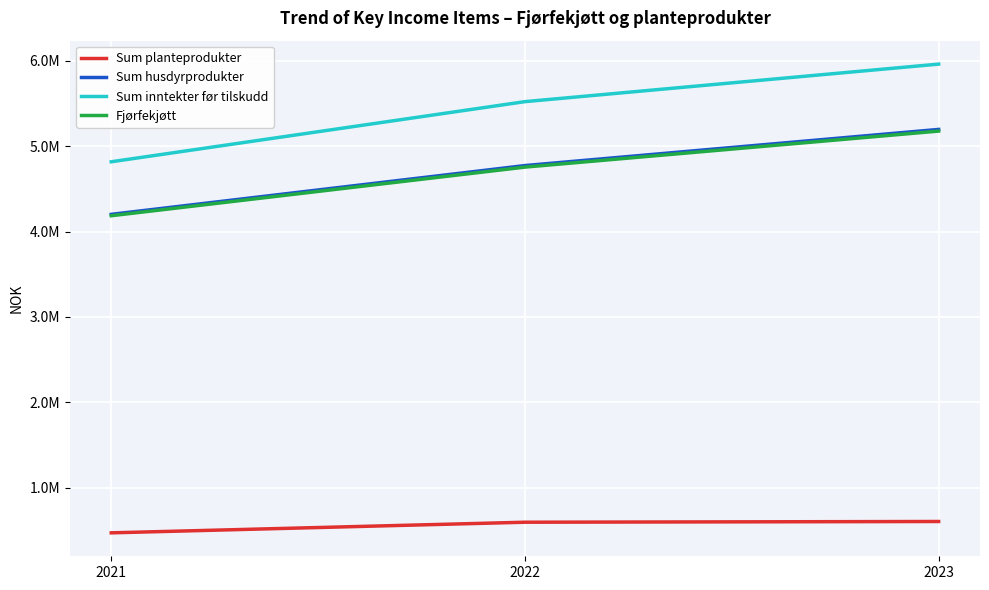

Which series has the widest spread of values?

Sum inntekter før tilskudd